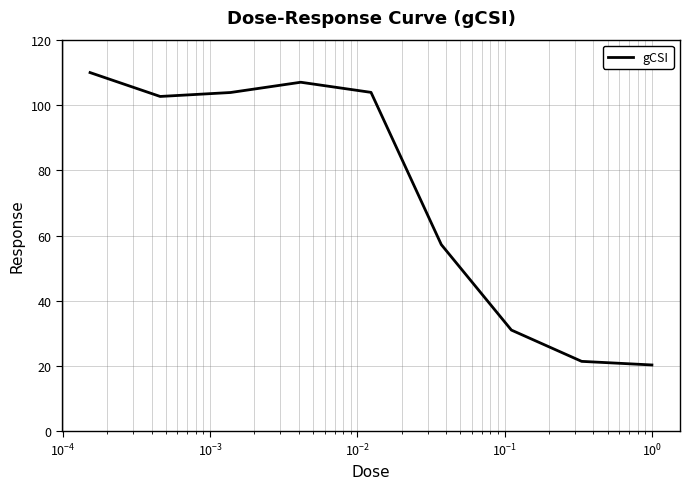

What is the maximum value shown in the chart?

109.9